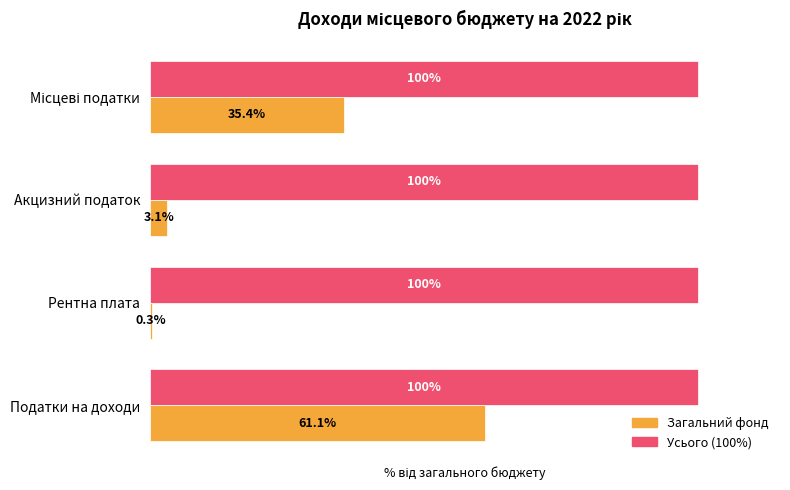

At which category is the sum across all series the highest?

Податки на доходи